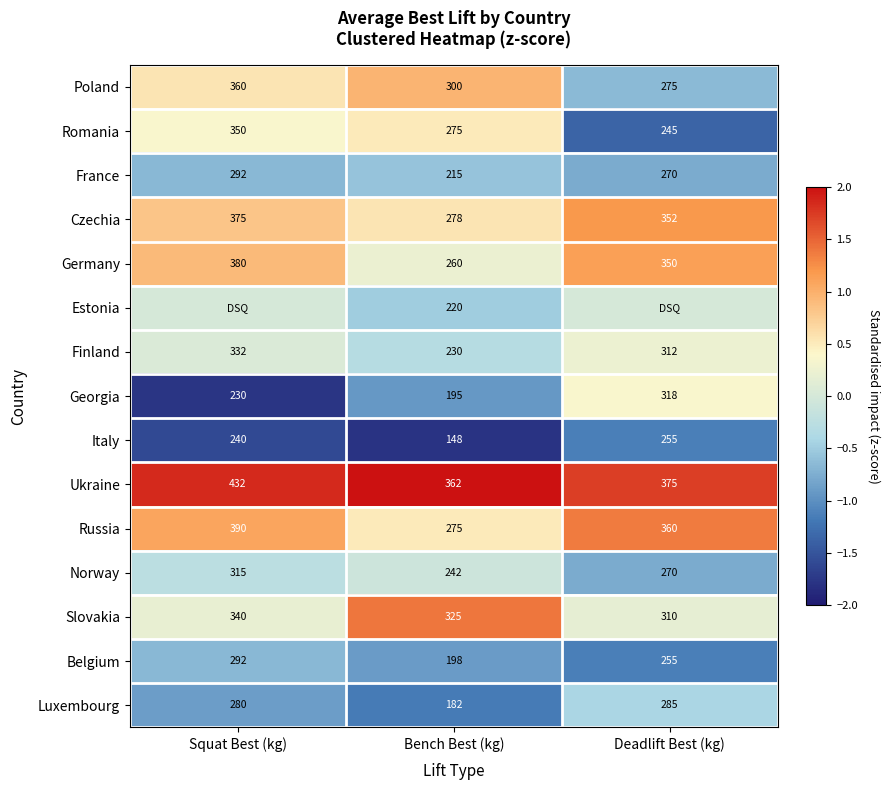

At how many categories does at least one series exceed 1?

3